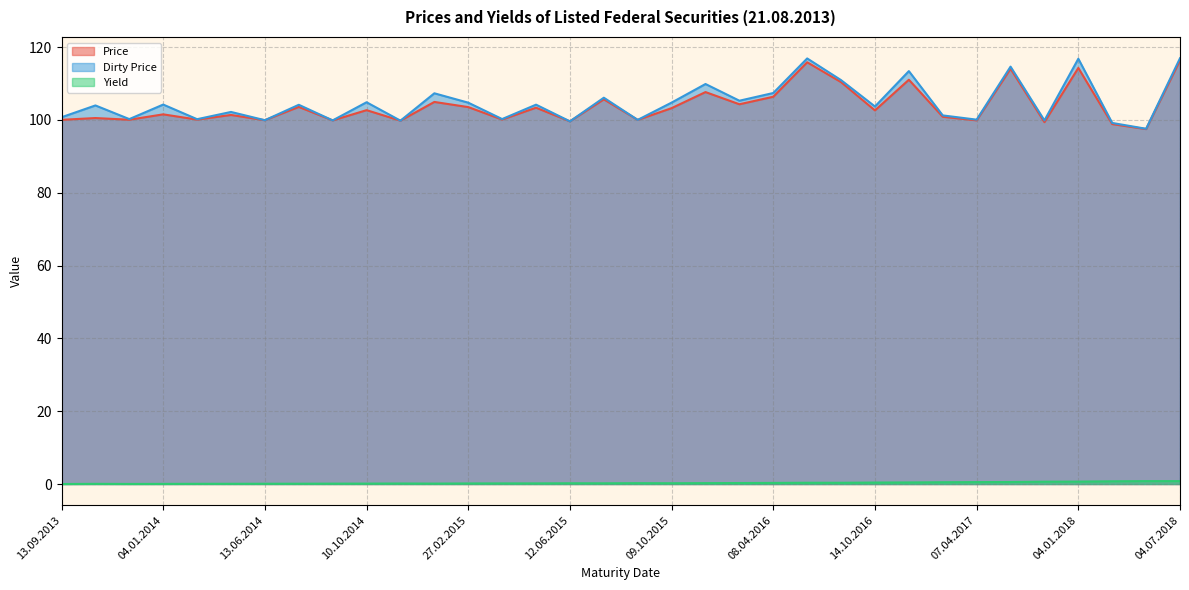

At how many categories does at least one series exceed 36?

34